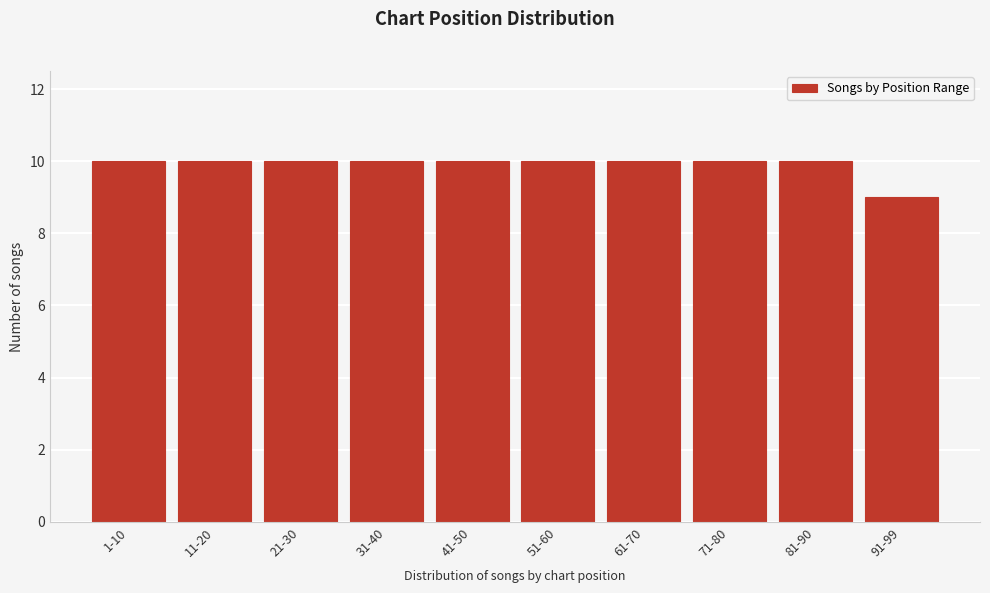

Reading left to right, transcribe all the data shown in this chart.

10	10	10	10	10	10	10	10	10	9